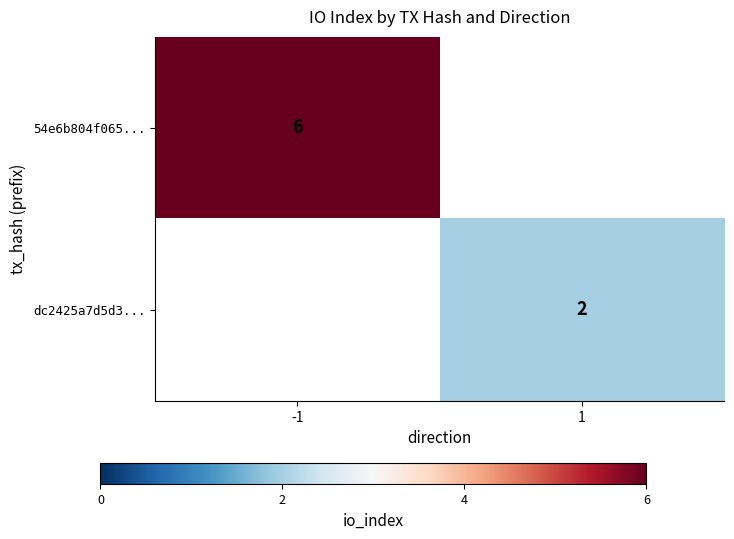

The value of dc2425a7d5d3... at 1 is 3. True or false?

False